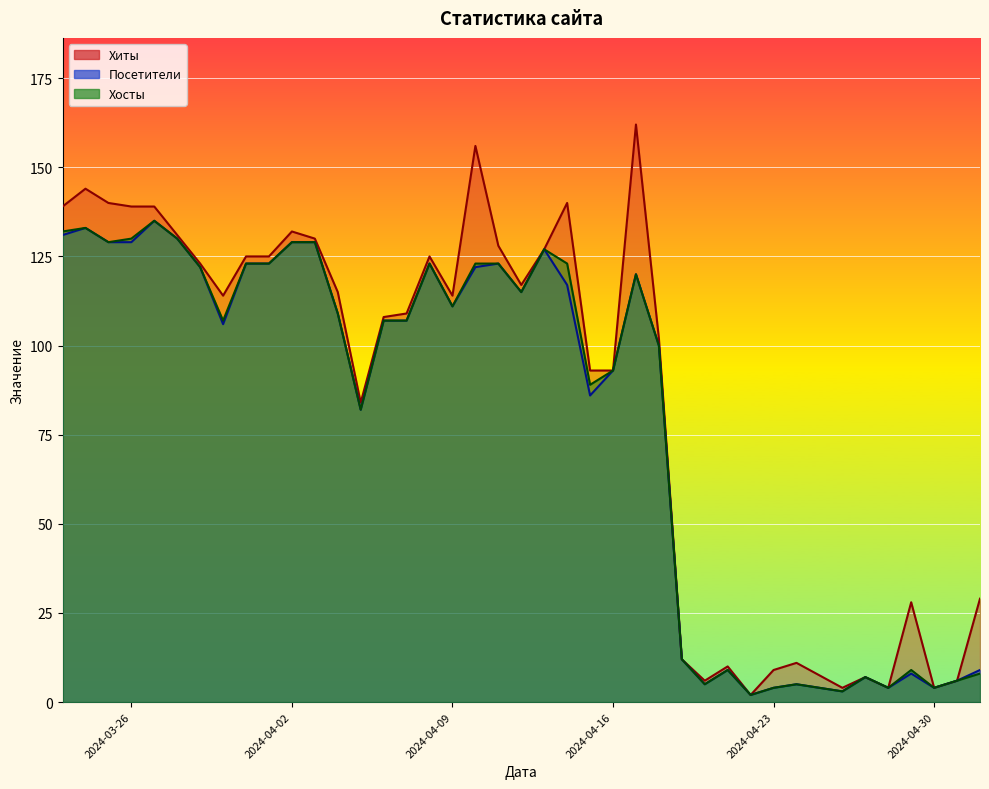

What is the maximum value shown in the chart?

162